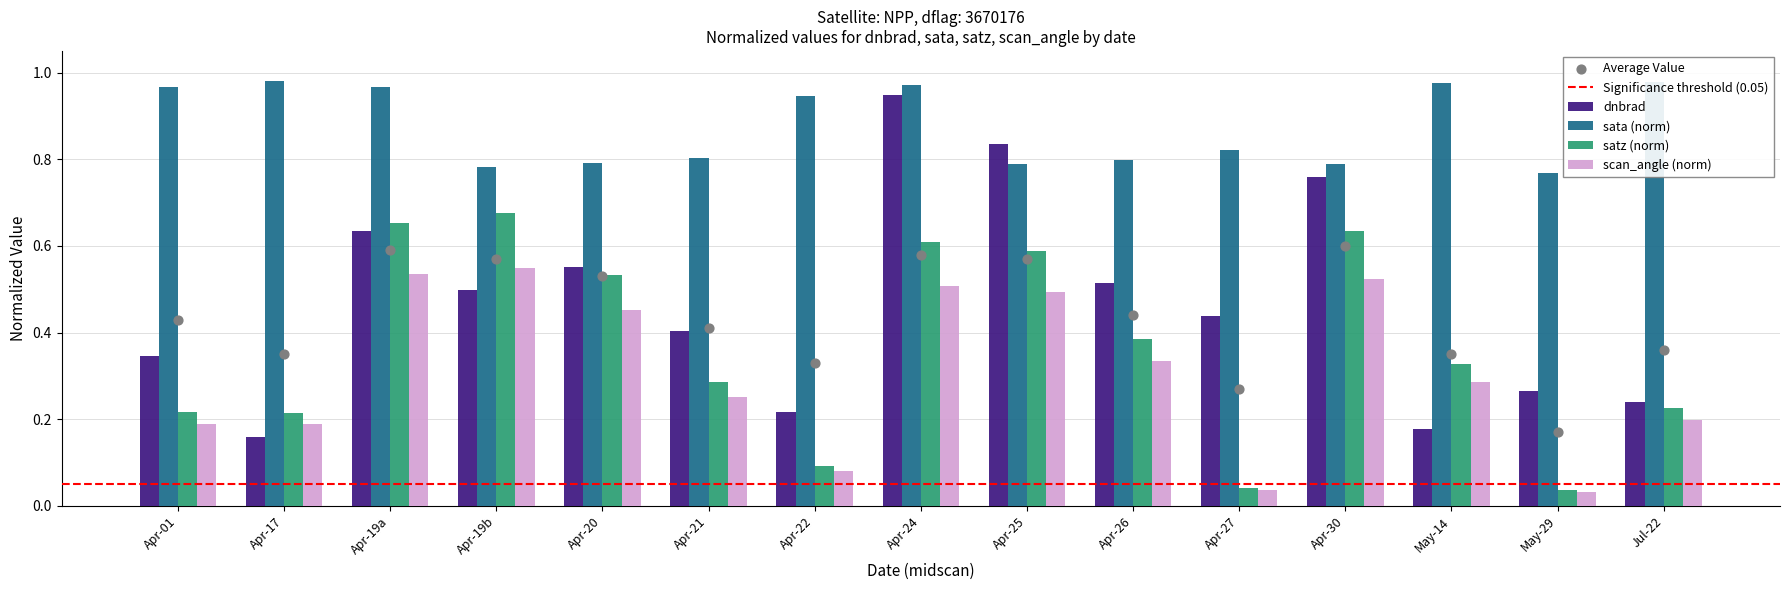

What are all the series names shown in the legend?

dnbrad, sata_norm, satz_norm, scan_angle_norm